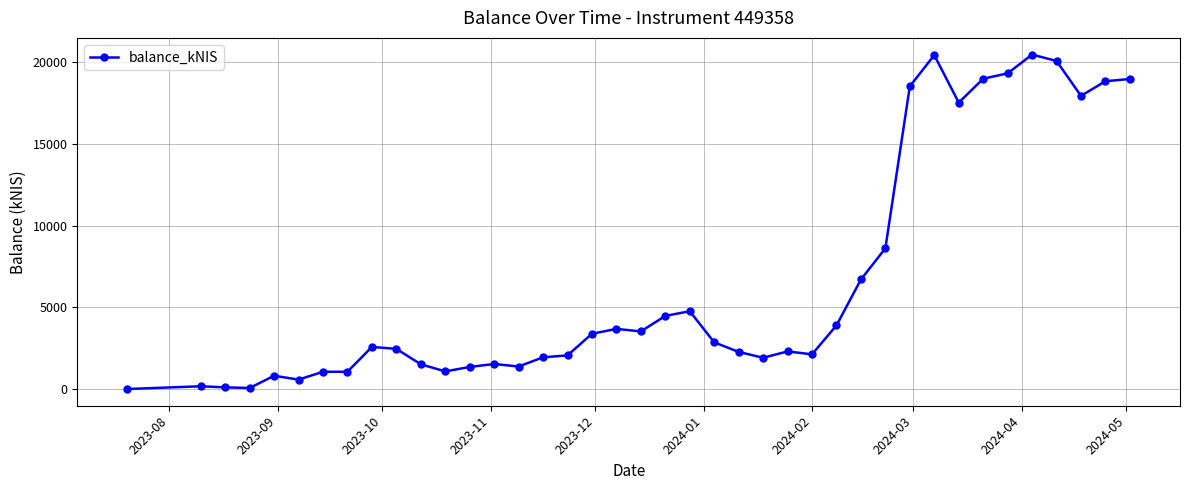

True or false: there are more than 1 points higher than both neighbors.

True